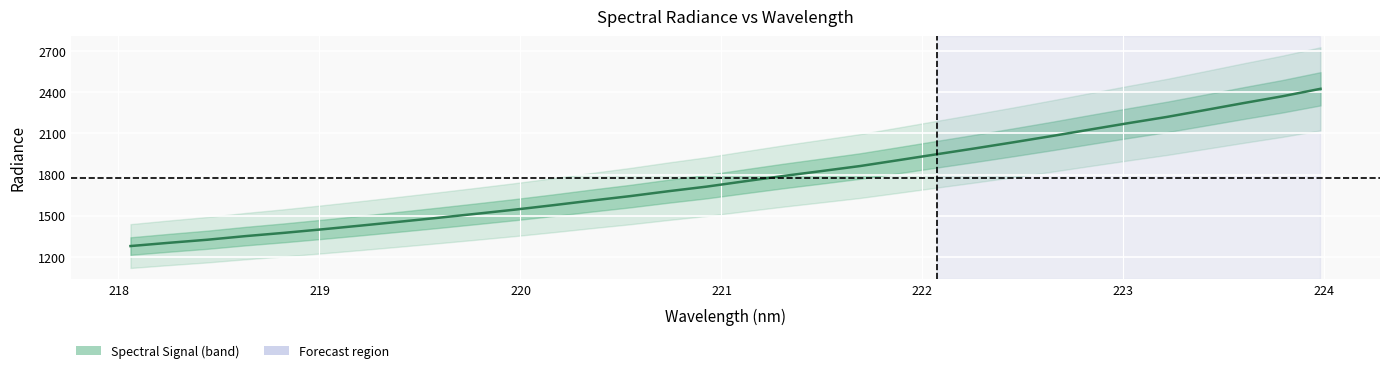

Reading right to left, transcribe all the data shown in this chart.

2425.1	2370.3	2321.3	2270.5	2220.3	2175.1	2128.3	2081.0	2035.4	1991.2	1948.2	1904.9	1862.1	1825.6	1789.5	1751.2	1712.0	1678.4	1642.5	1610.1	1576.4	1544.1	1513.9	1484.5	1456.0	1428.0	1401.0	1375.1	1351.3	1324.8	1302.4	1278.7